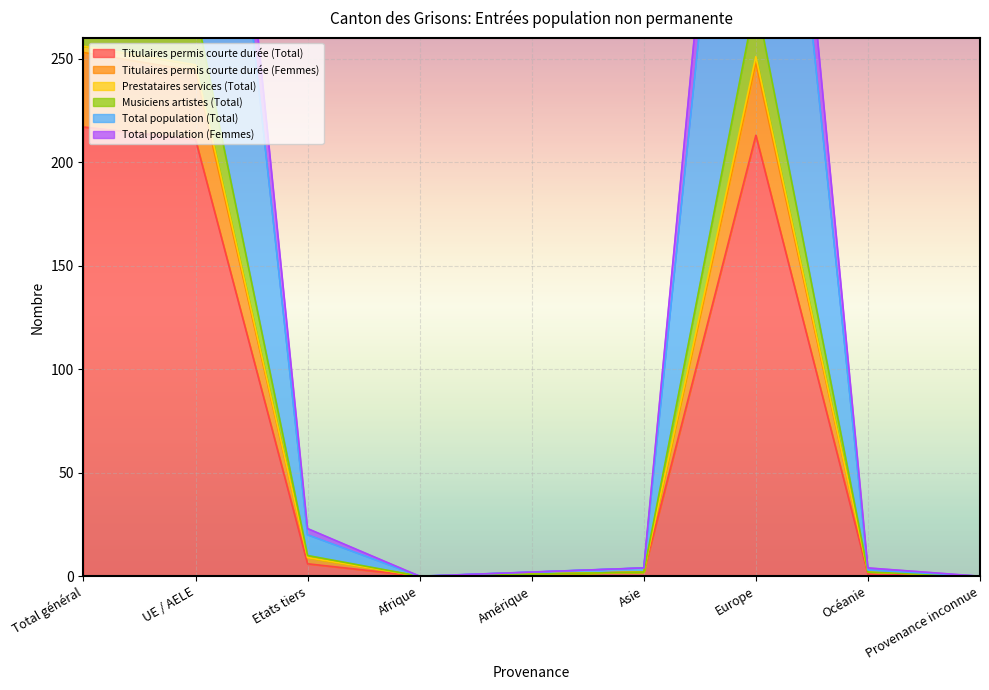

Which has a higher value, Afrique or Provenance inconnue?

Afrique